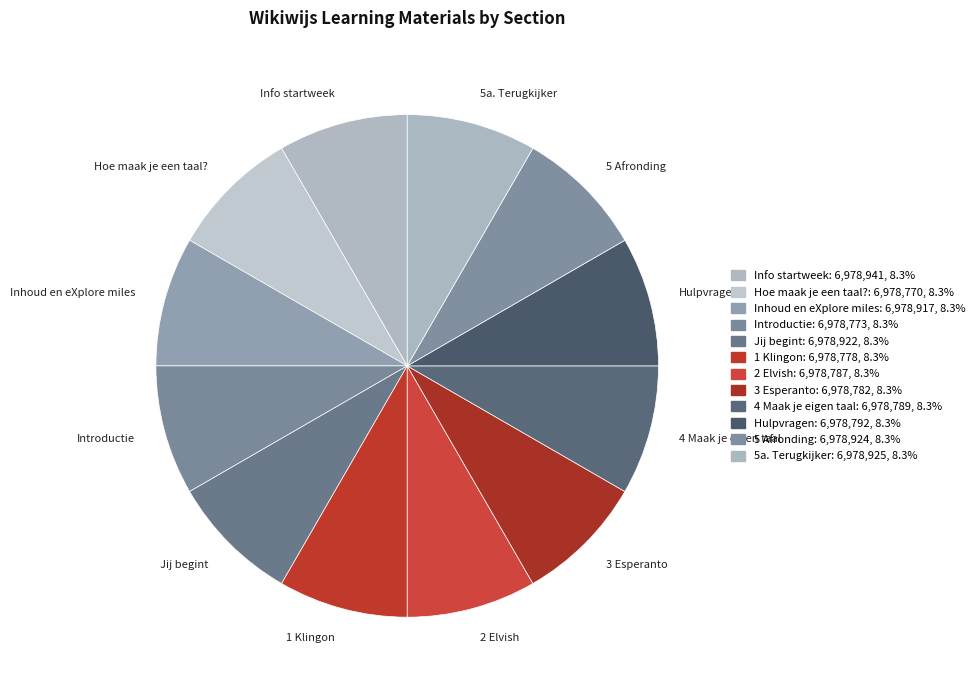

Combined, do 4 Maak je eigen taal and 1 Klingon account for over 50%?

No